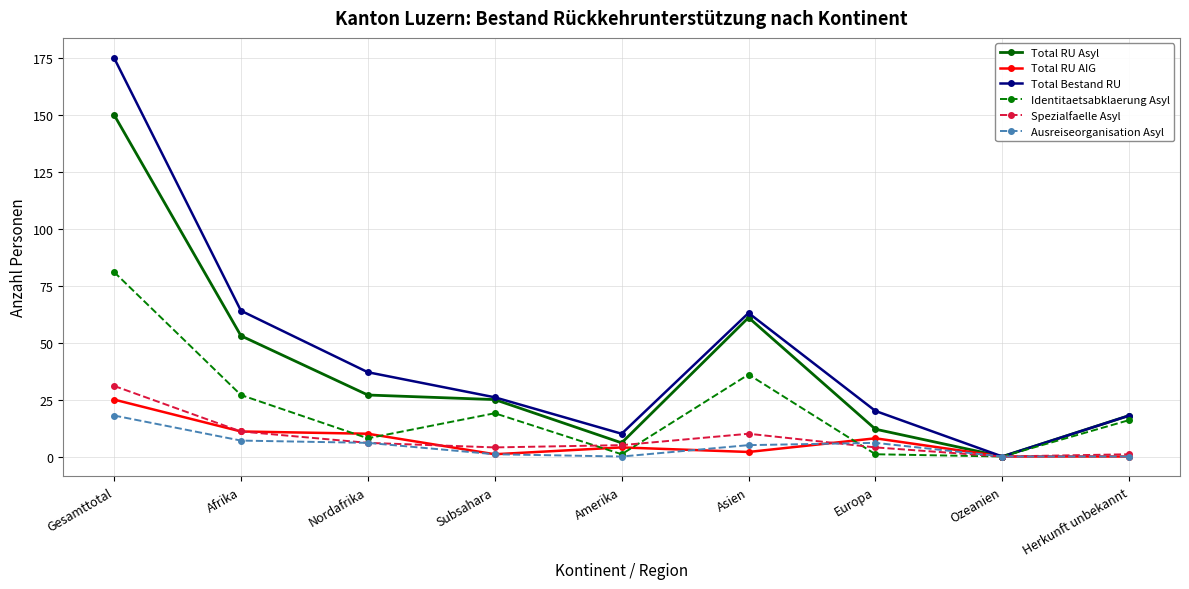

Does the chart have visible grid lines?

Yes